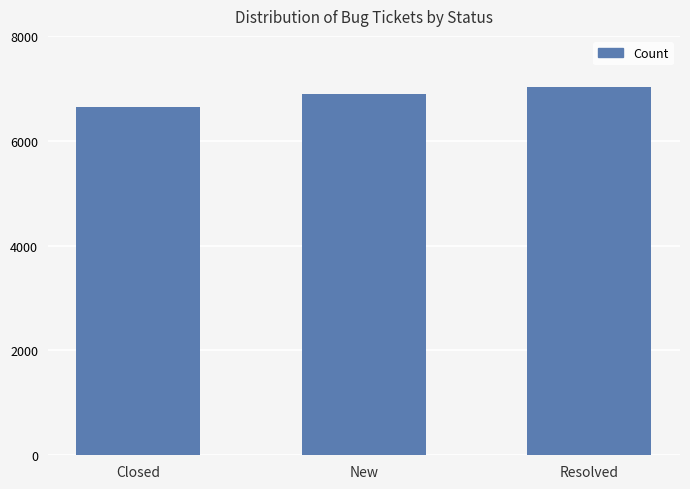

Is it true that the value at New is 6893?

True